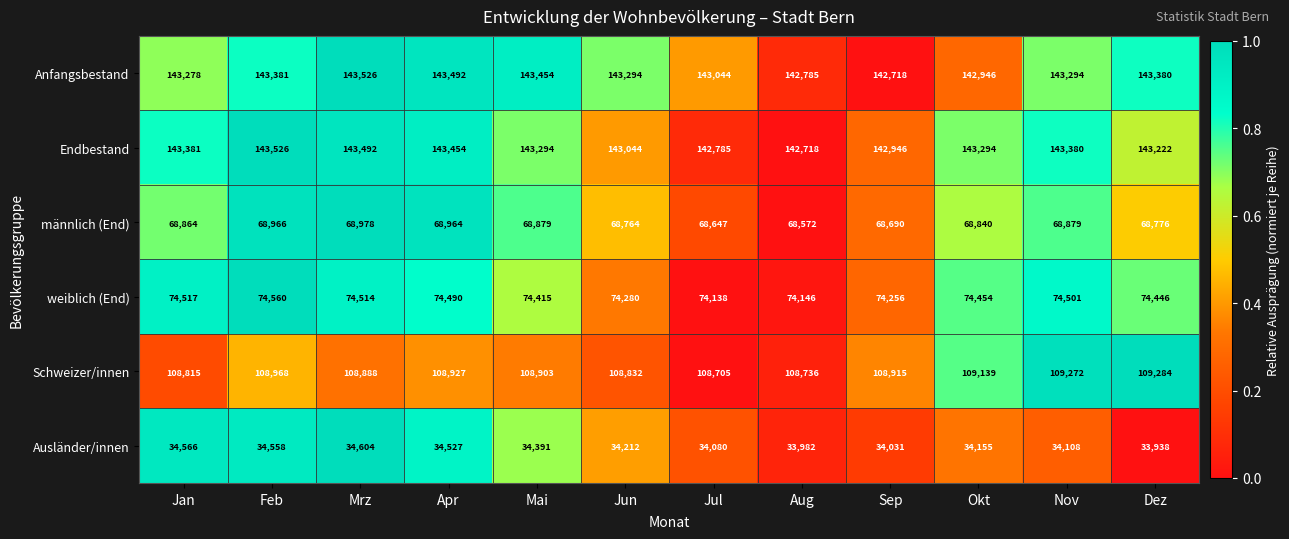

Is the value of männlich (End) at Jun greater than the value of weiblich (End) at Jun?

No